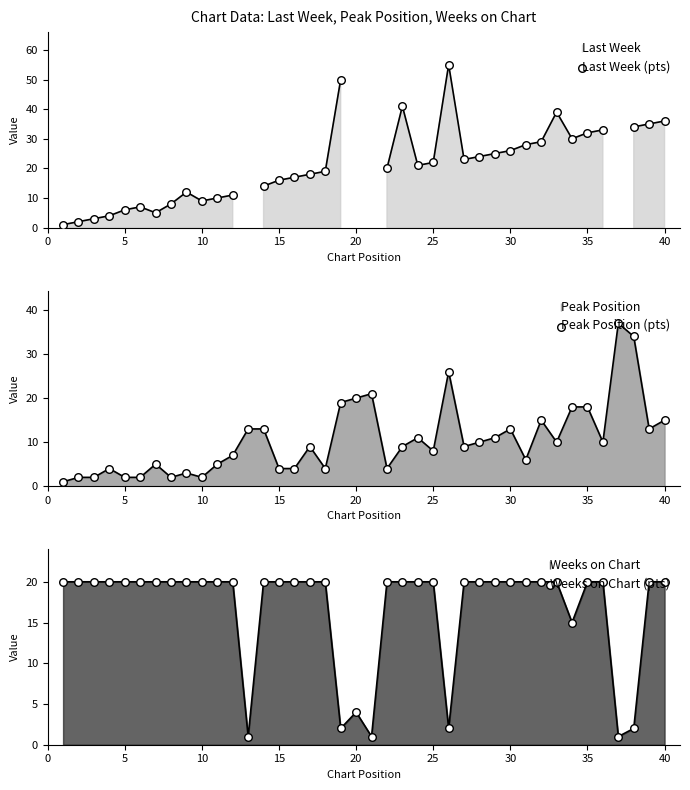

At how many categories does at least one series exceed 43?

2